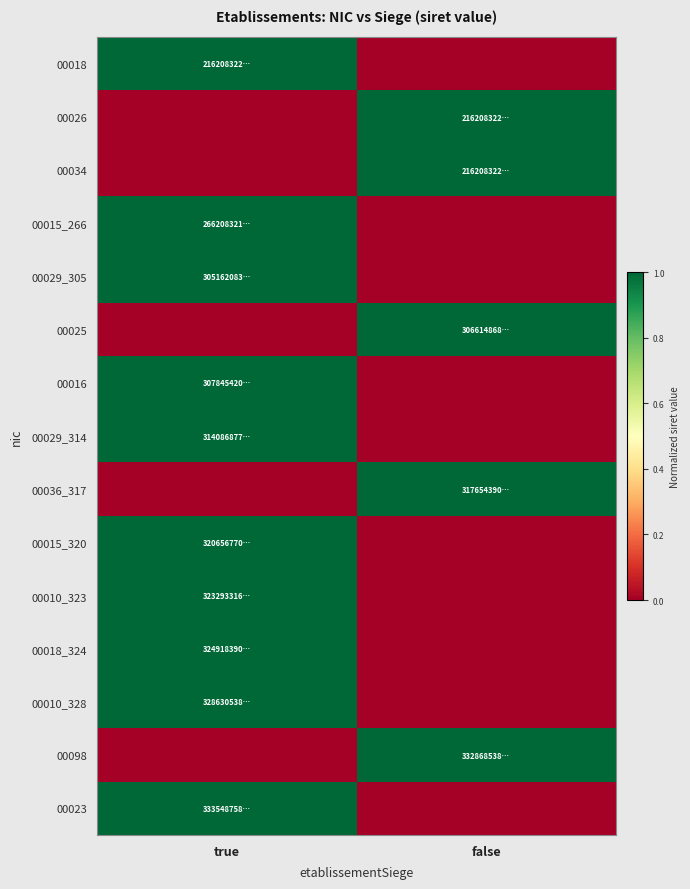

What is the greatest value displayed?

1